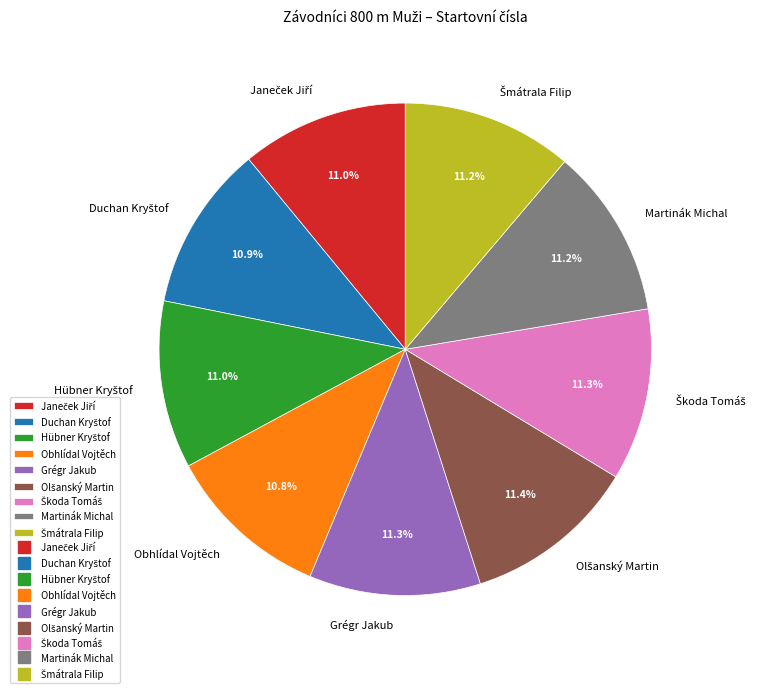

Count the number of slices in the pie.

9